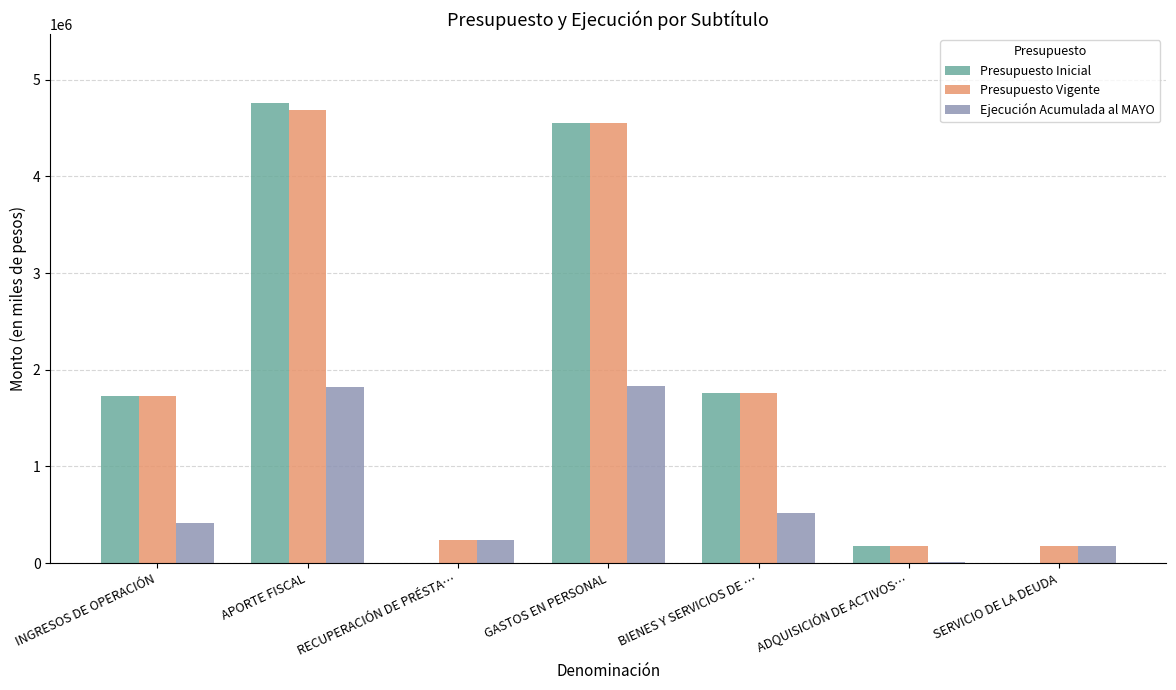

How many categories are shown in the chart?

7